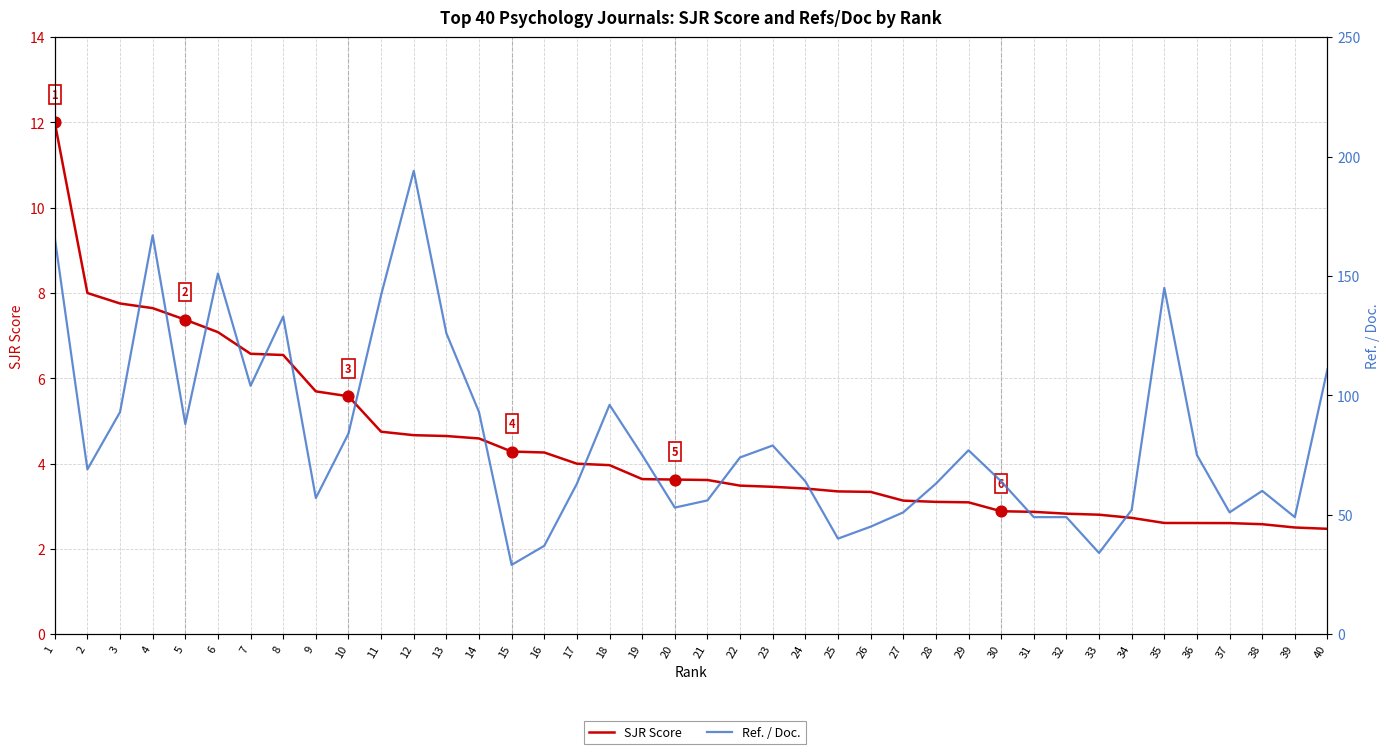

Which series has the largest total across all categories?

Ref. / Doc.